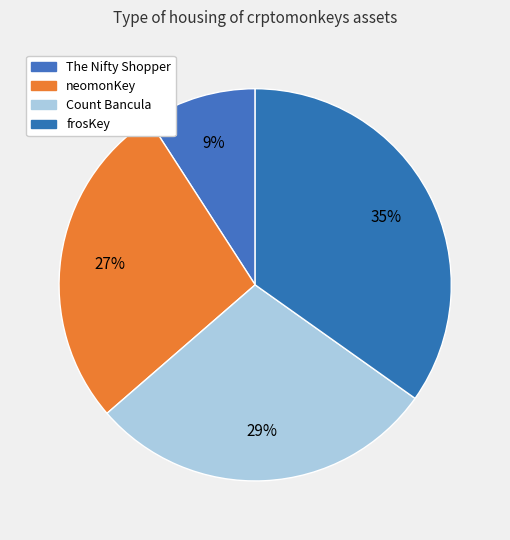

Is the sum of Count Bancula and neomonKey greater than half?

Yes